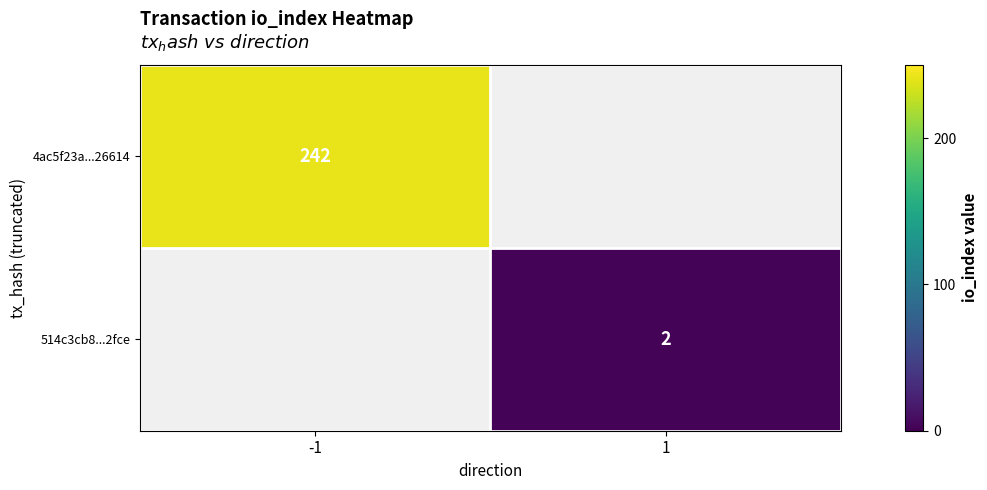

The value of 4ac5f23a...26614 at -1 is 155. True or false?

False